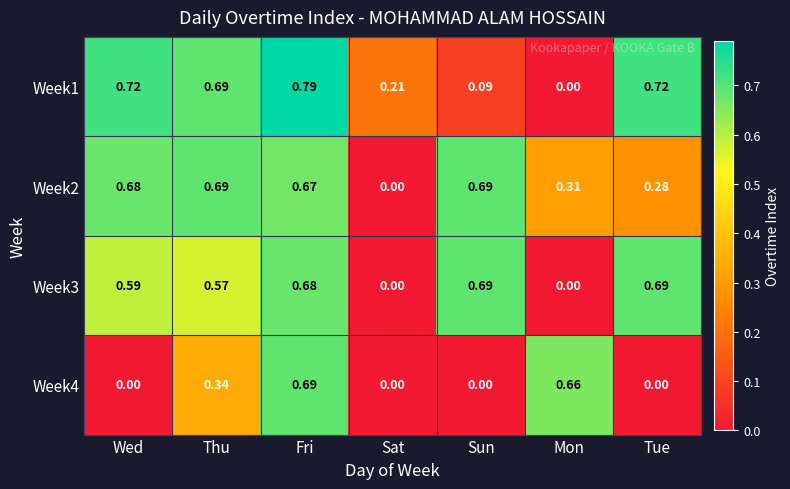

Where is Week1 nearest to the value 0?

Mon